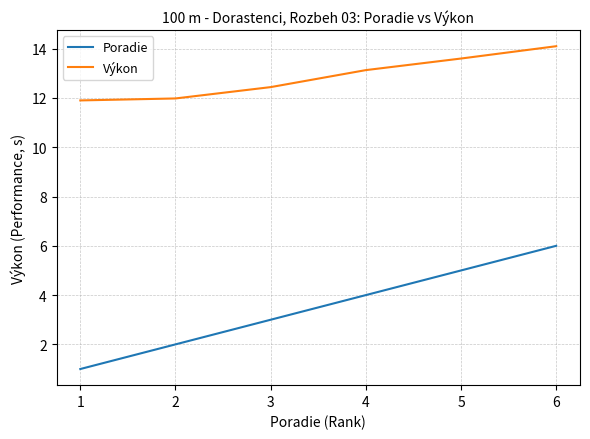

What is the difference between the maximum and minimum values in the Poradie series?

5.0